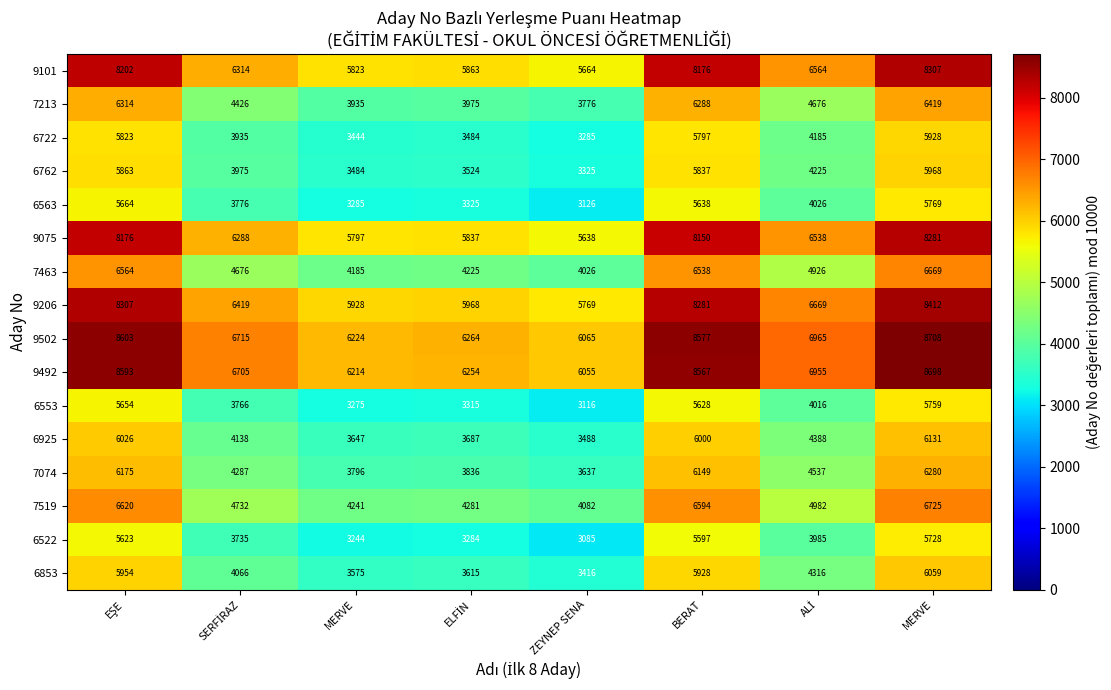

At which category is the sum across all series the highest?

MERVE